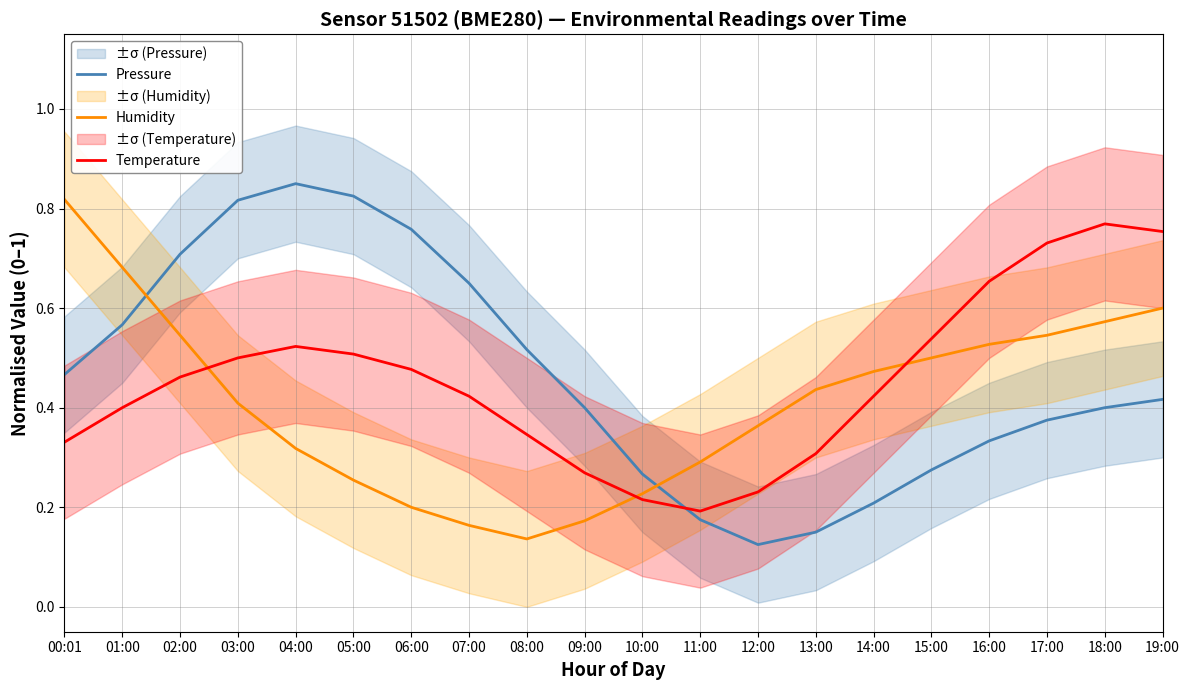

At which category does Pressure reach its first local peak?

04:00